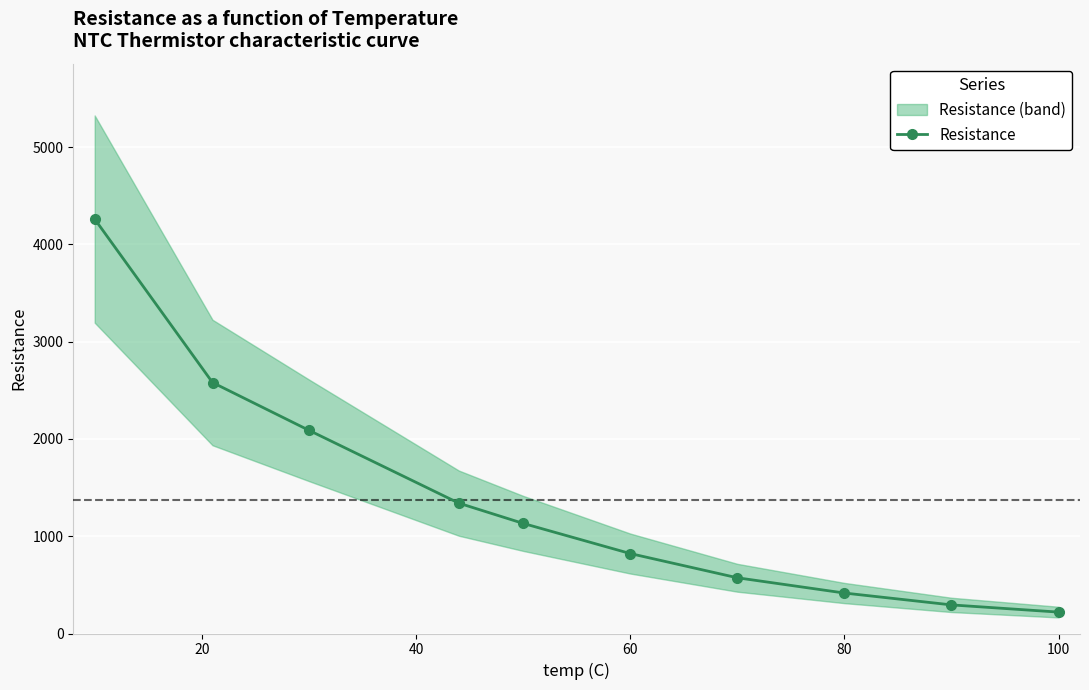

How many values in the Resistance series are below 1132?

5